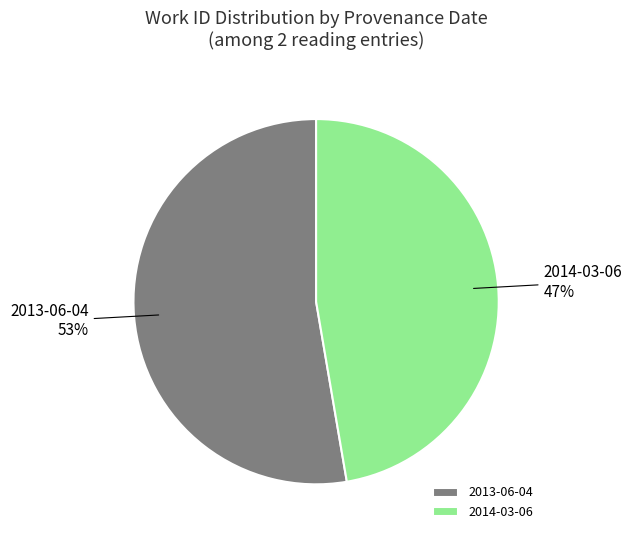

To the nearest percent, what percentage of the pie is 2013-06-04?

53%